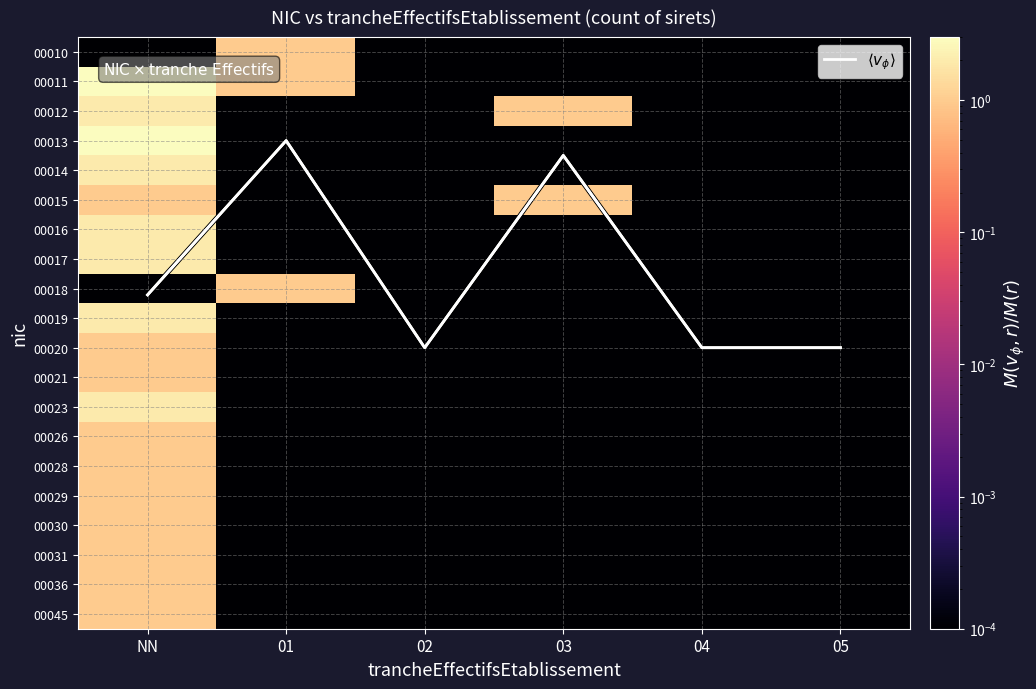

Which series has the widest spread of values?

$\langle v_\phi \rangle$